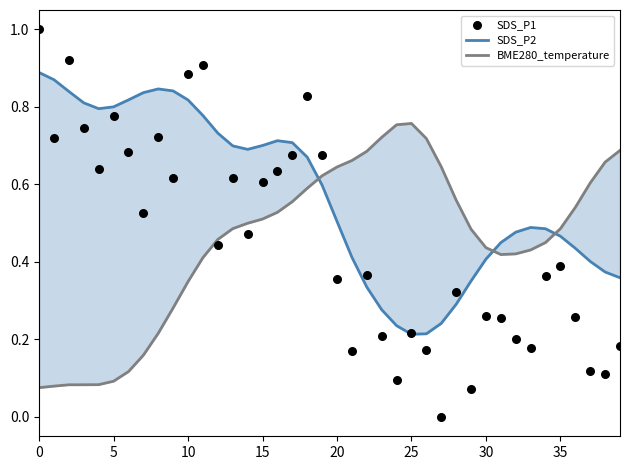

What is the total value across all series at 39?

1.2